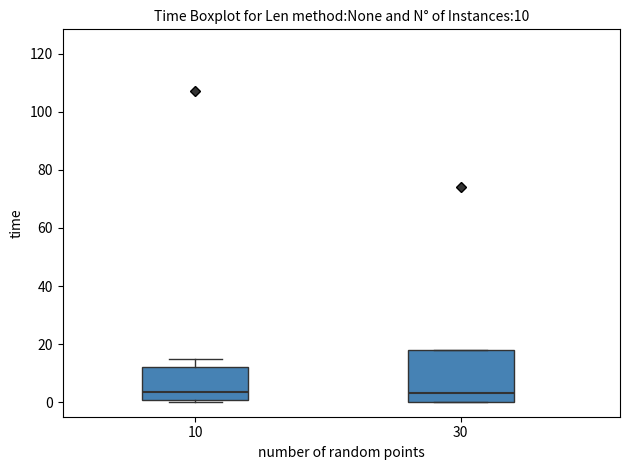

Comparing the boxes themselves (not the whiskers), which one is the tallest?

30